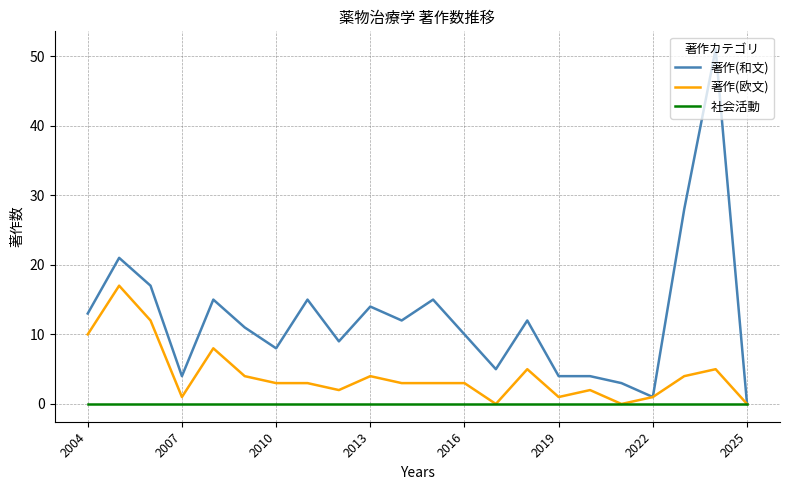

Rank the series by their average value, from lowest to highest.

社会活動, 著作(欧文), 著作(和文)